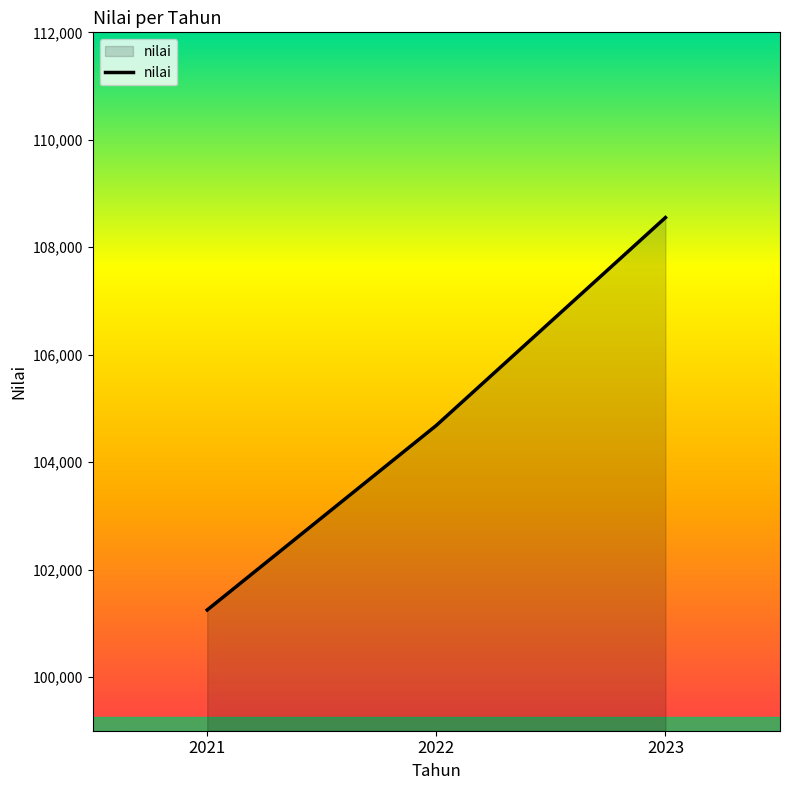

What is the average value?

104828